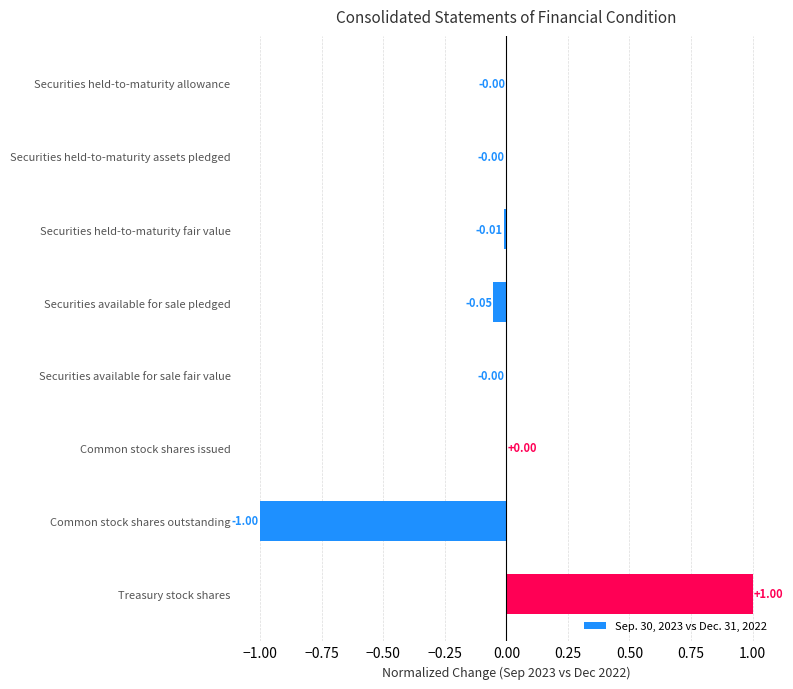

How many data points does each series have?

8